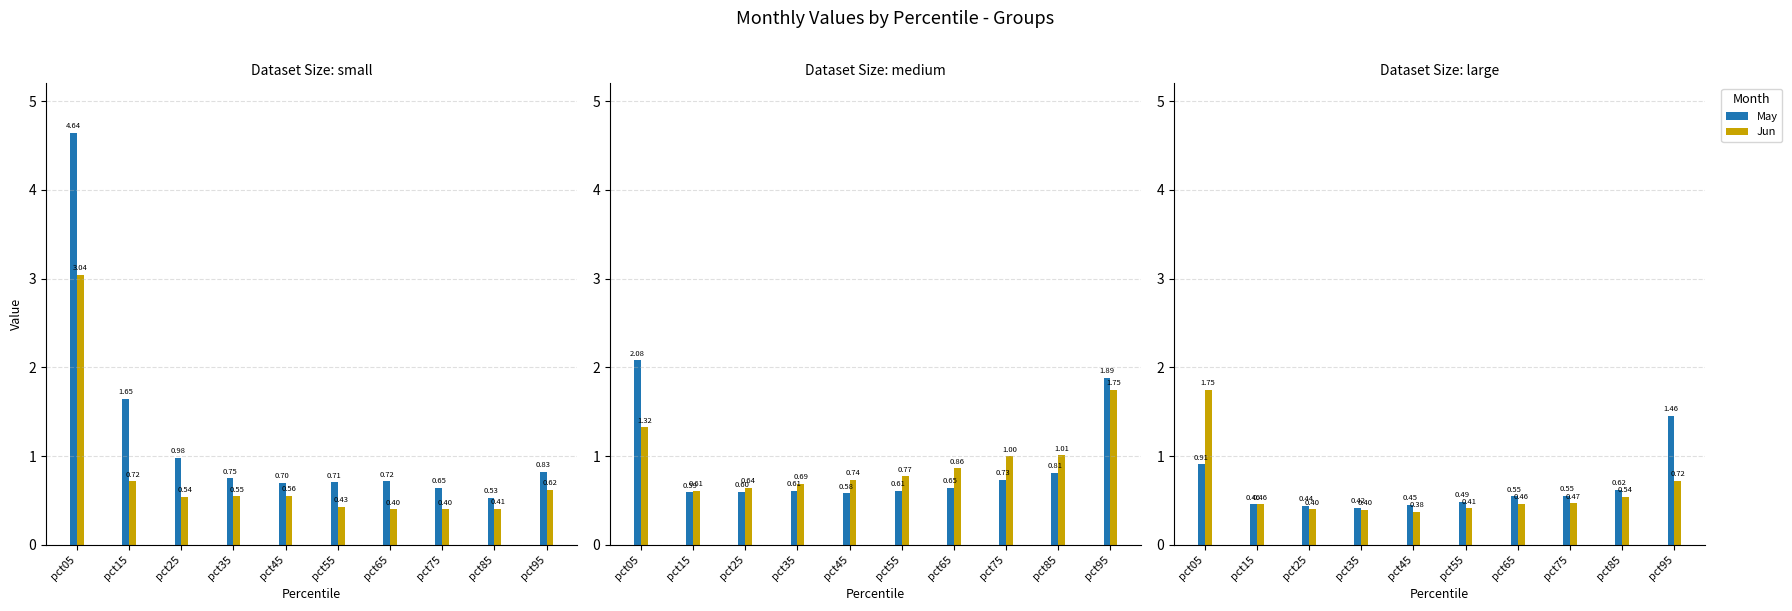

At how many categories does at least one series exceed 2?

1